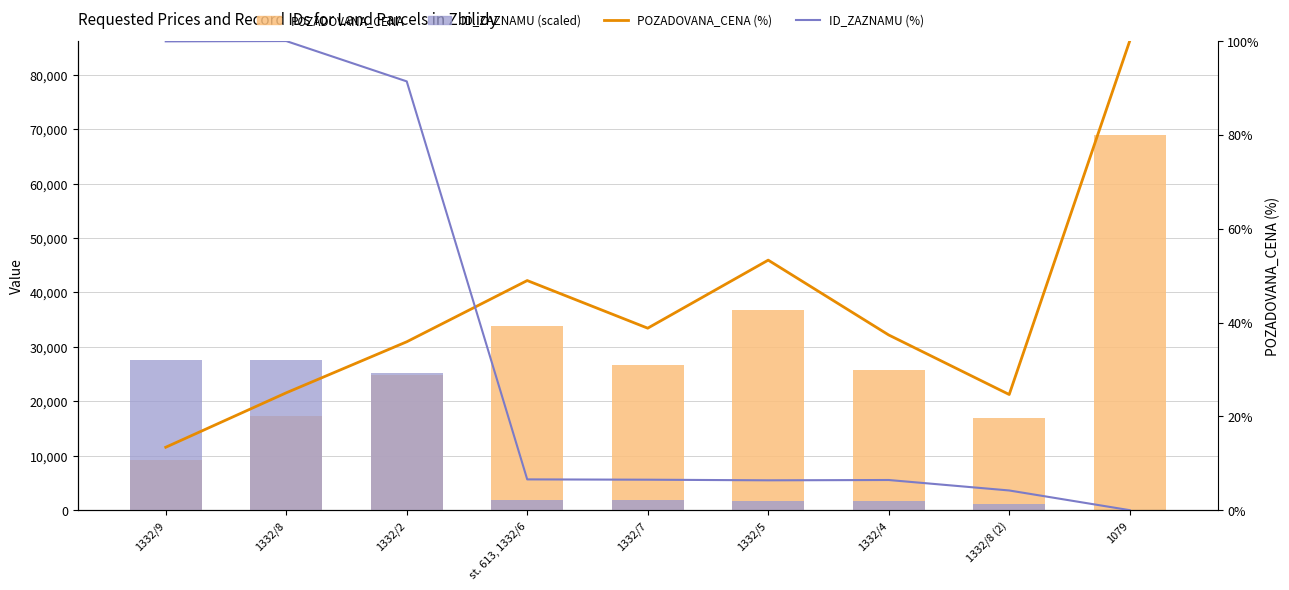

What are all the series names shown in the legend?

POZADOVANA_CENA, ID_ZAZNAMU (scaled), POZADOVANA_CENA (%), ID_ZAZNAMU (%)